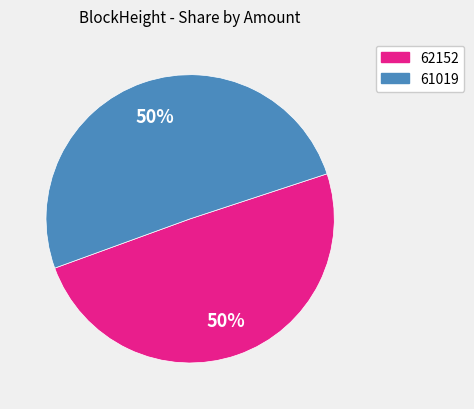

To the nearest percent, what is the combined percentage of 62152 and 61019?

100%